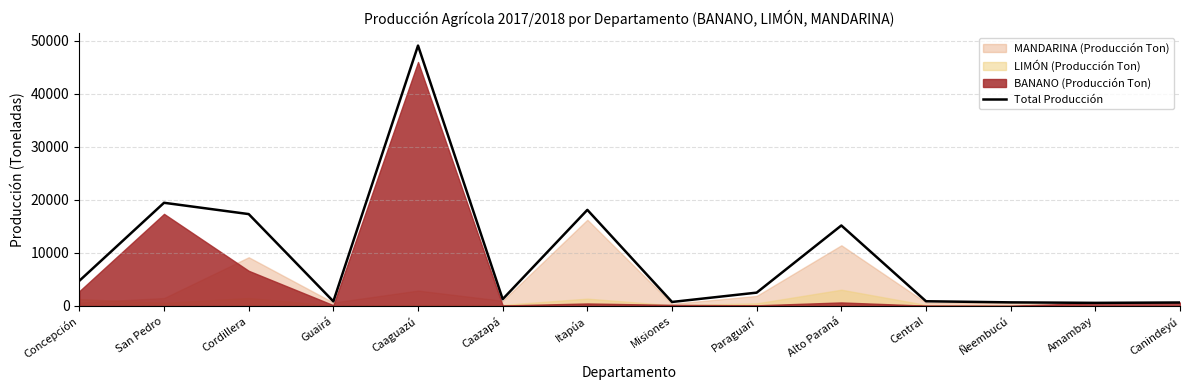

How many categories are shown in the chart?

14